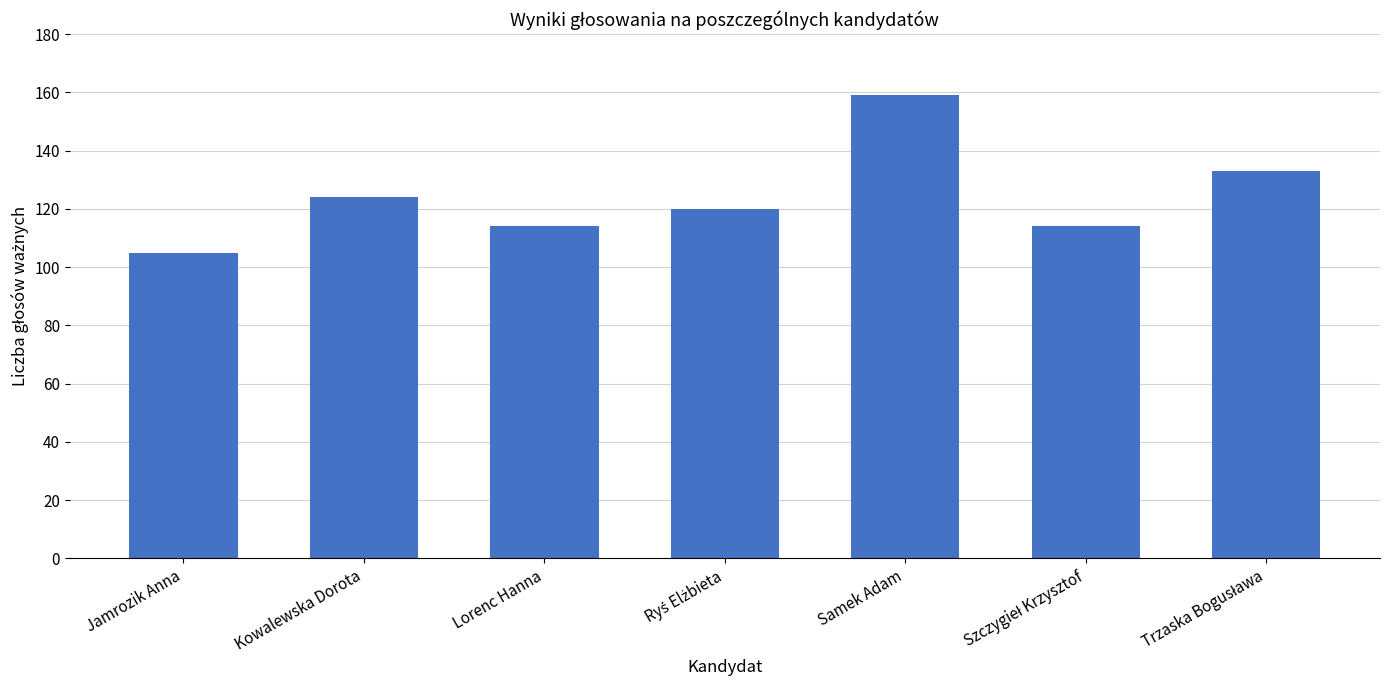

What is the minimum value shown in the chart?

105